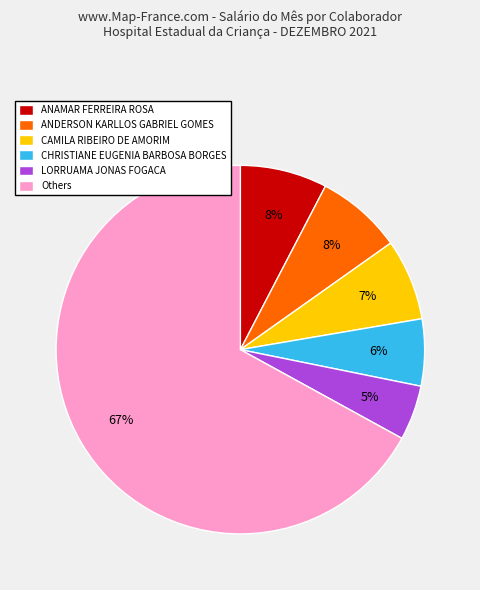

Does CAMILA RIBEIRO DE AMORIM account for over 50% of the chart?

No